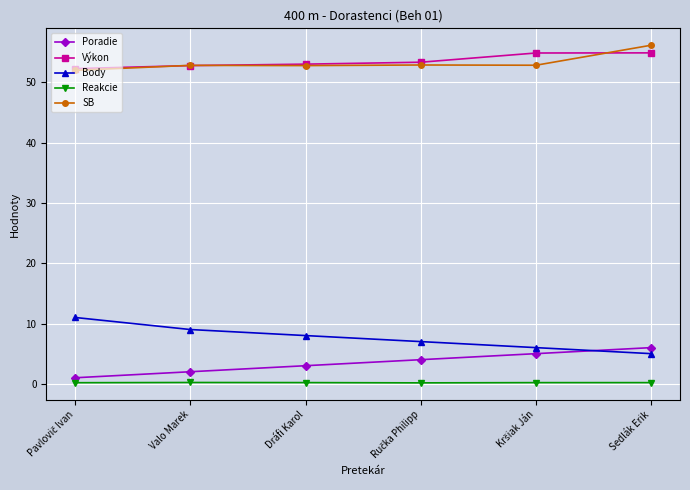

What is the difference between the maximum and minimum values in the Reakcie series?

0.1